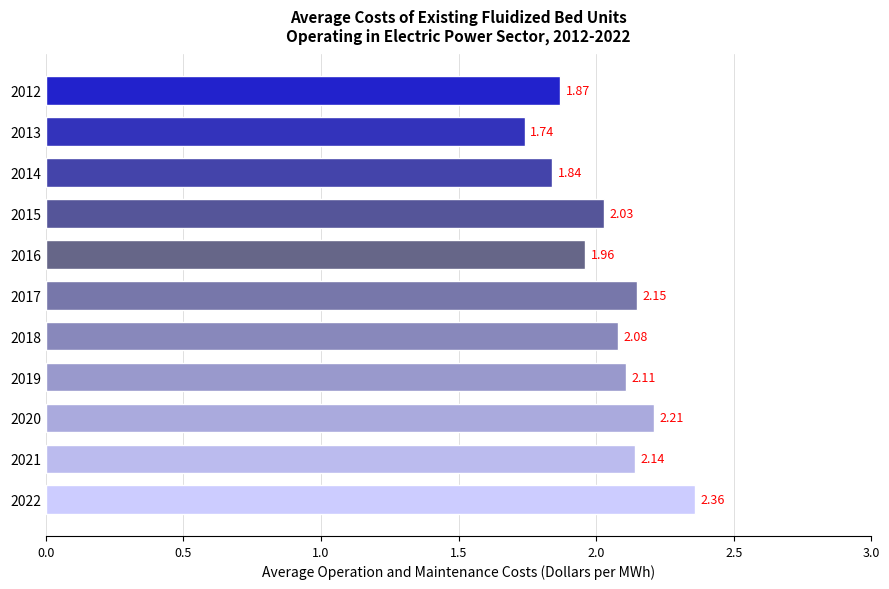

What is the difference between the maximum and second lowest values?

0.5